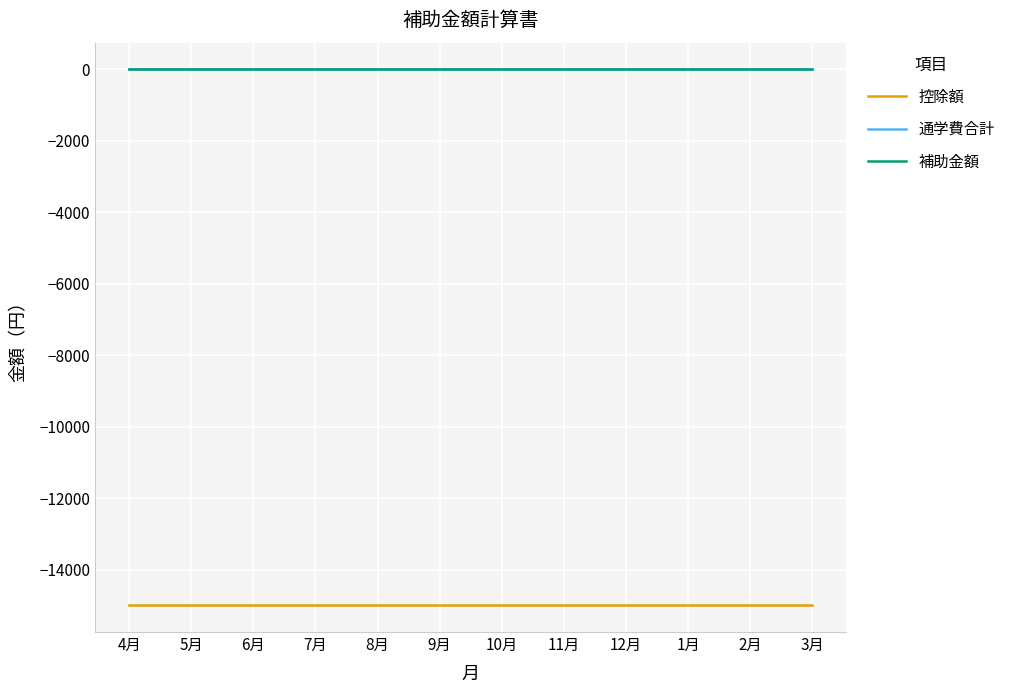

Rank the categories by 補助金額 value from highest to lowest.

4月, 5月, 6月, 7月, 8月, 9月, 10月, 11月, 12月, 1月, 2月, 3月